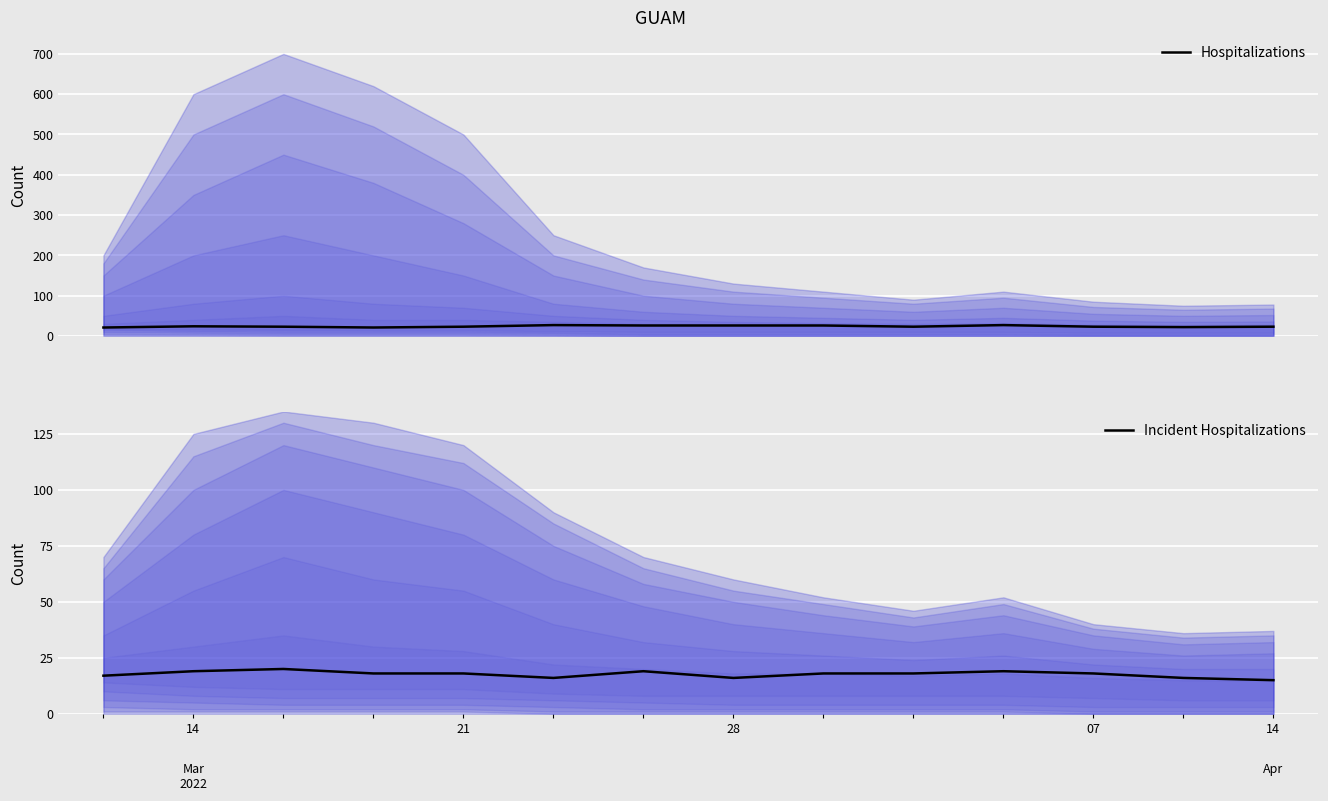

Reading left to right, transcribe all the data shown in this chart.

Hospitalizations: 21	24	23	21	23	27	26	26	26	23	27	23	22	23
Incident Hospitalizations: 17	19	20	18	18	16	19	16	18	18	19	18	16	15